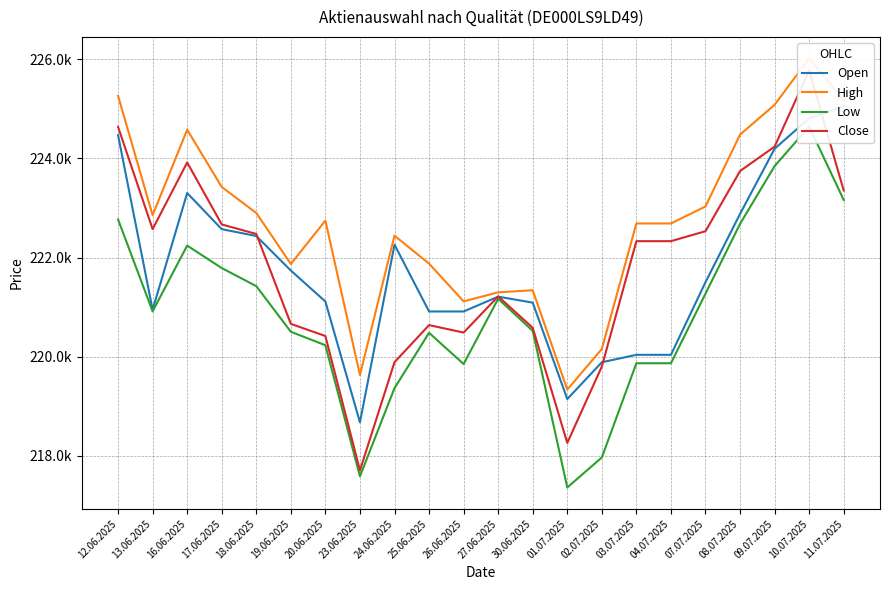

At which label does High reach its minimum?

01.07.2025